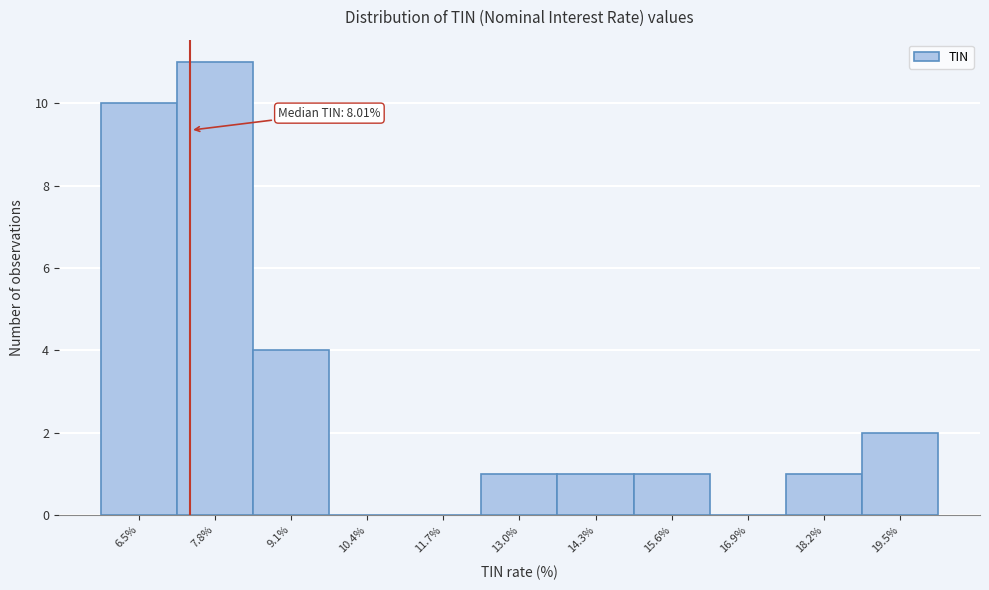

Reading right to left, extract all data points from this chart.

19.5%=2	18.2%=1	16.9%=0	15.6%=1	14.3%=1	13.0%=1	11.7%=0	10.4%=0	9.1%=4	7.8%=11	6.5%=10